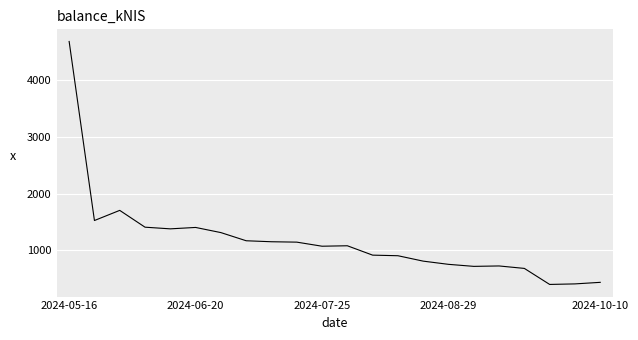

What is the difference between the maximum and minimum values?

4265.8